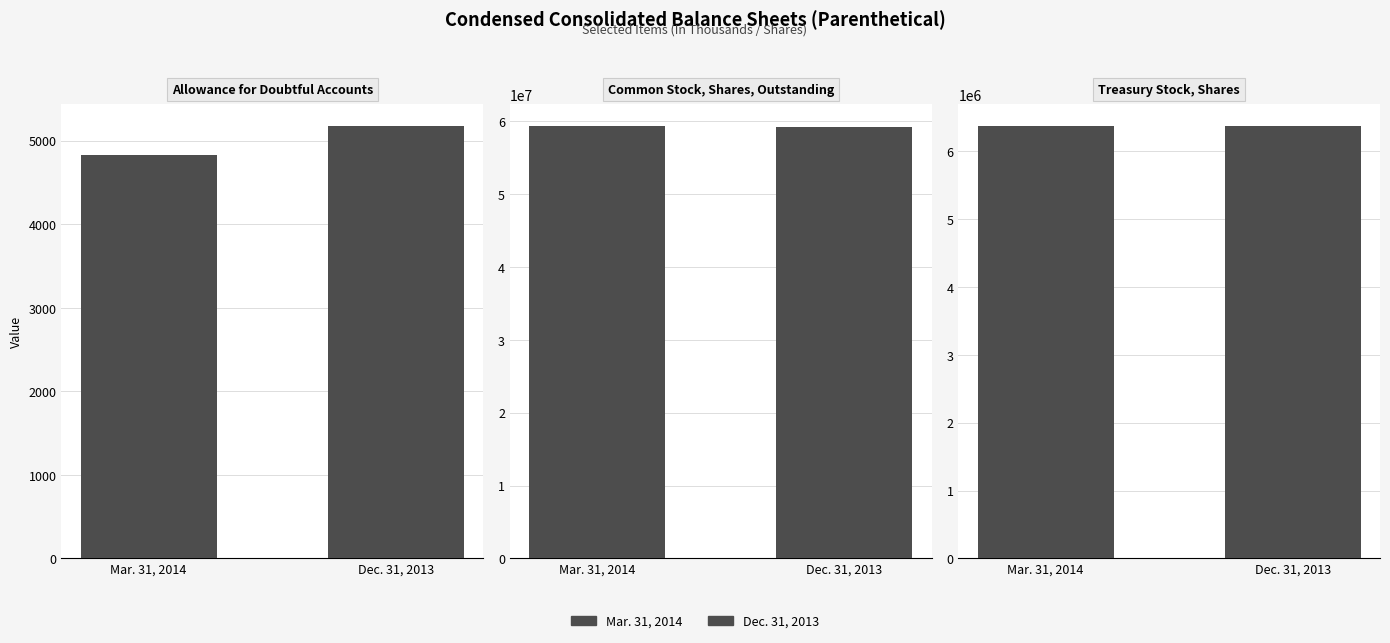

How many values in the Mar. 31, 2014 series are below 6374882?

1